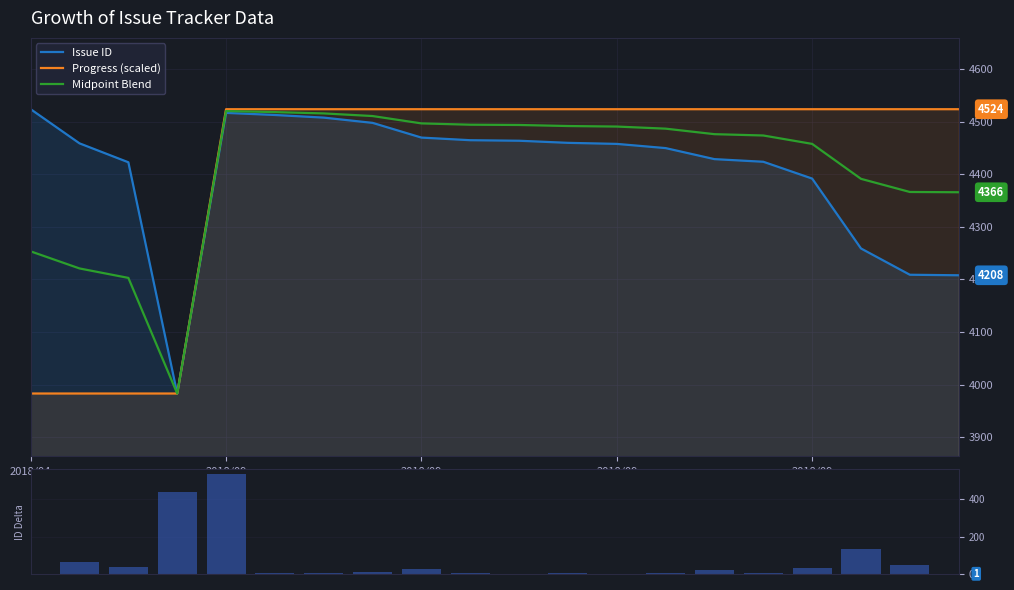

Which has a higher value, 8 or 2018/09?

8